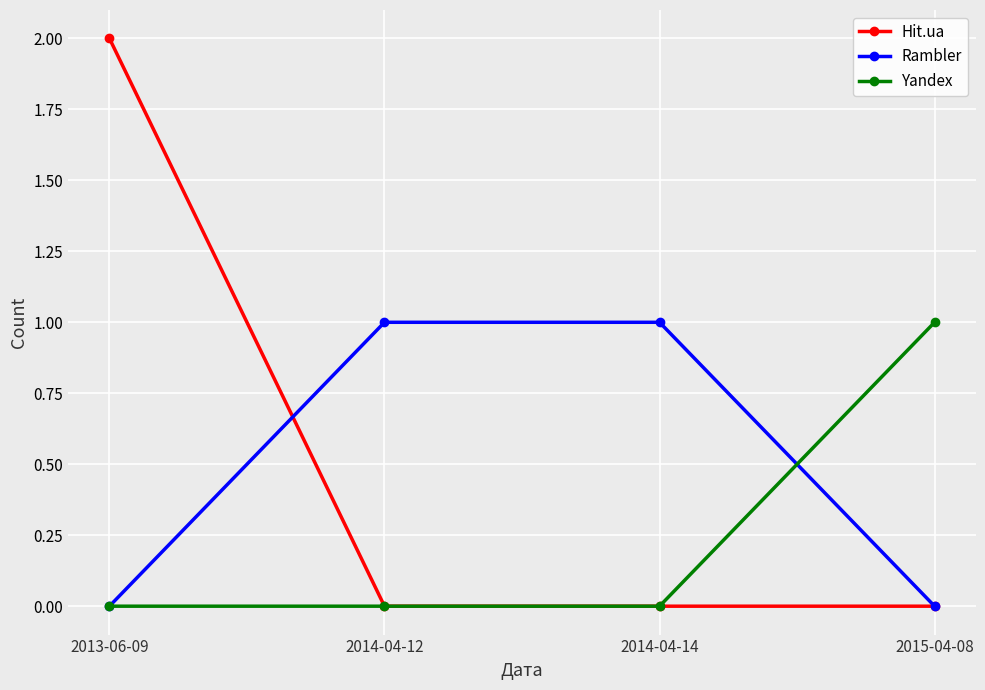

Reading left to right, extract all data points from this chart.

Hit.ua: 2013-06-09=2	2014-04-12=0	2014-04-14=0	2015-04-08=0
Rambler: 2013-06-09=0	2014-04-12=1	2014-04-14=1	2015-04-08=0
Yandex: 2013-06-09=0	2014-04-12=0	2014-04-14=0	2015-04-08=1